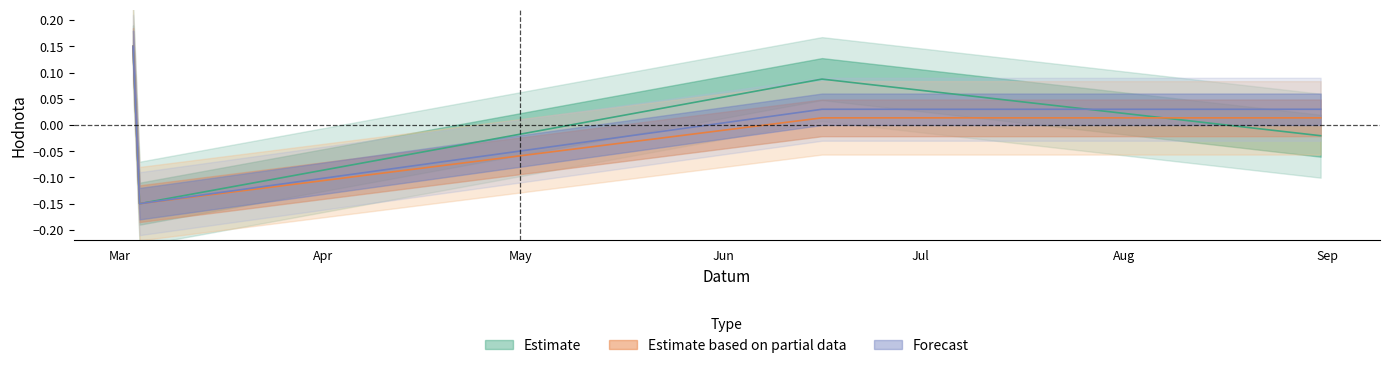

True or false: Pořadí and Koef. intersect in this chart.

False